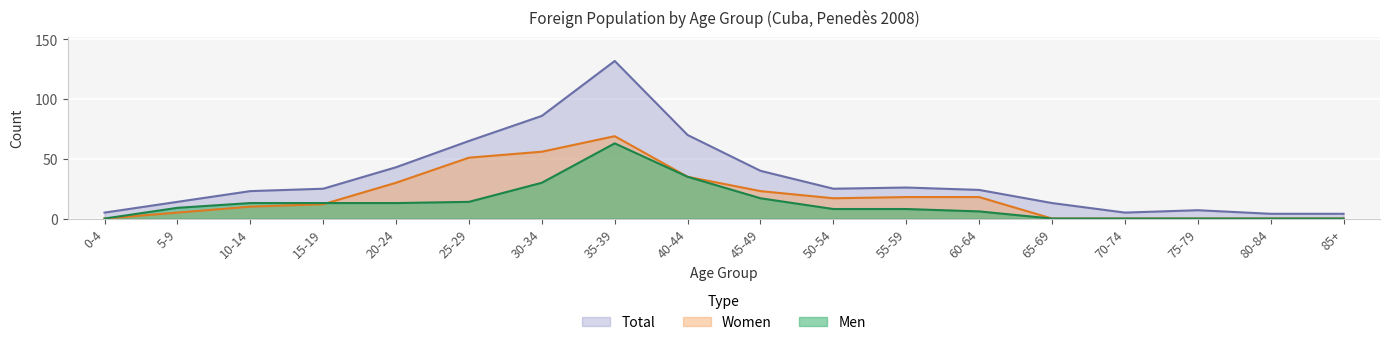

What is the difference between the highest and lowest values at 80-84?

4